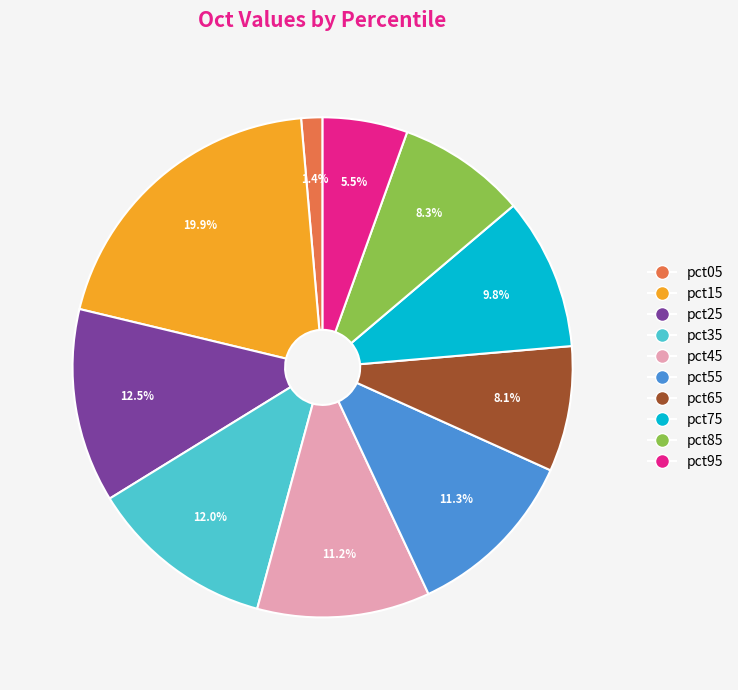

Which has a higher value, pct55 or pct35?

pct35